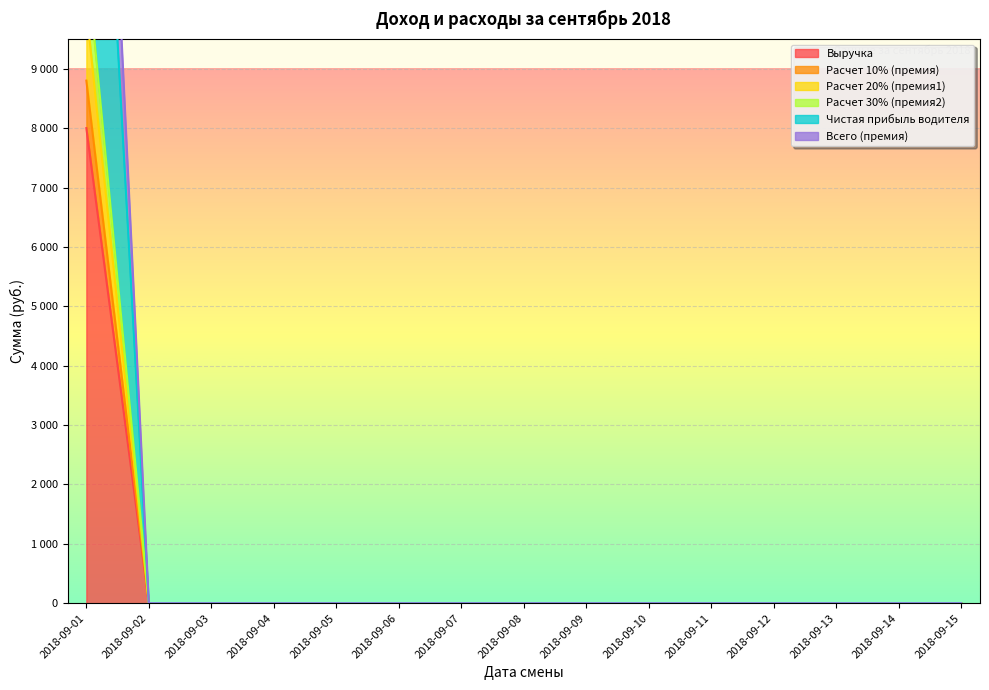

True or false: Расчет 30% (премия2) and Чистая прибыль водителя cross at least once.

False